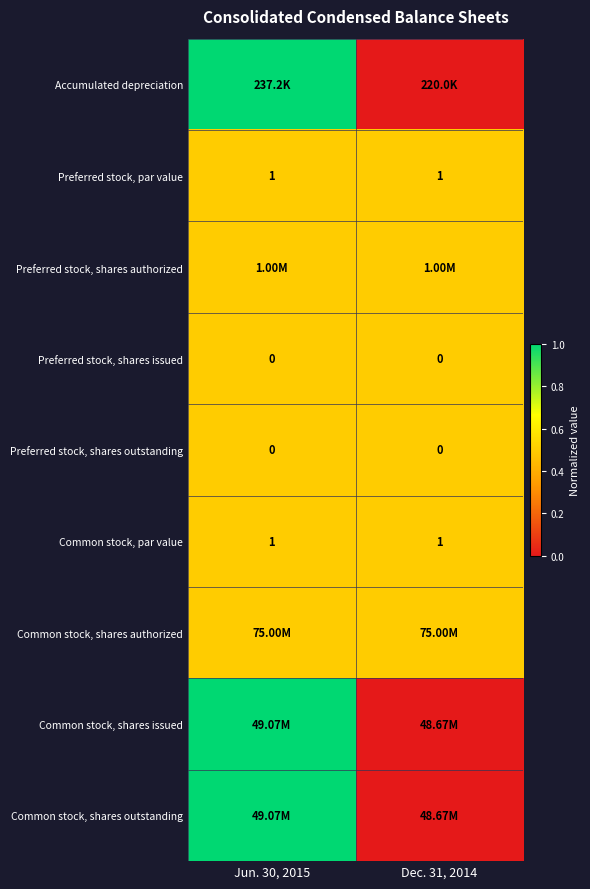

What is the sum of the Common stock, par value values at Jun. 30, 2015 and Dec. 31, 2014?

2.0